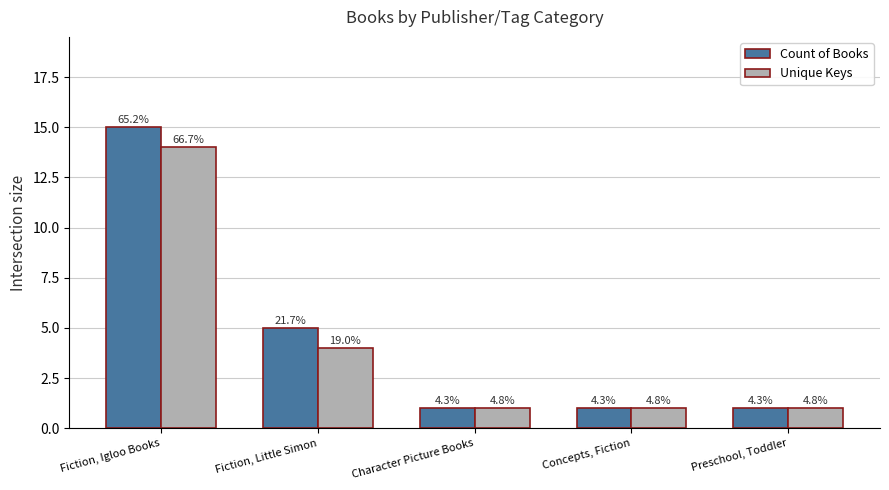

Which series has the largest total across all categories?

Count of Books